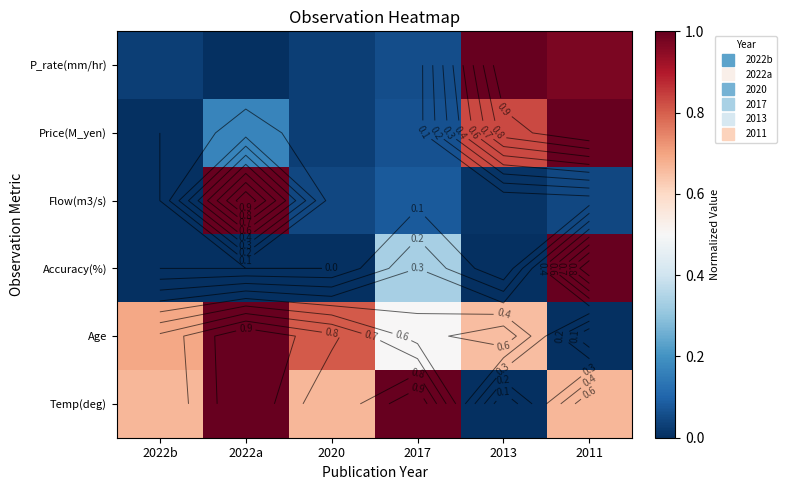

What is the average value of the Accuracy(%) series?

0.2